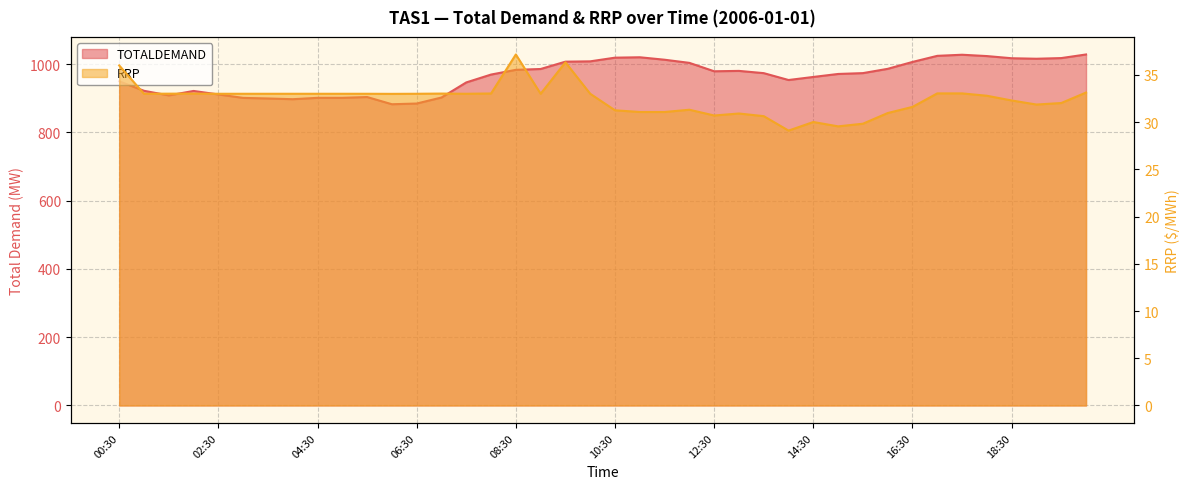

What are all the series names shown in the legend?

TOTALDEMAND, RRP